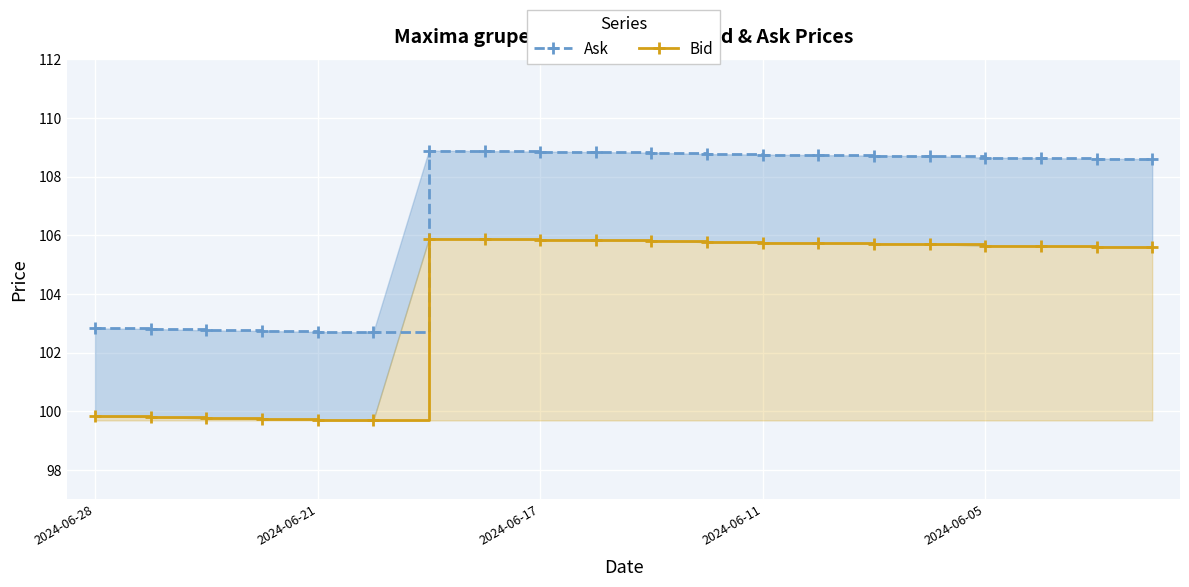

What is the value of the Ask point at the 6th from the left?

102.7